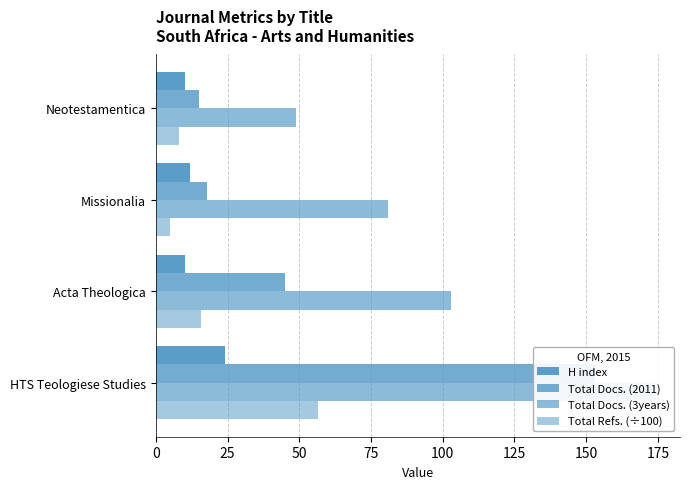

Which series has the largest total across all categories?

Total Docs. (3years)